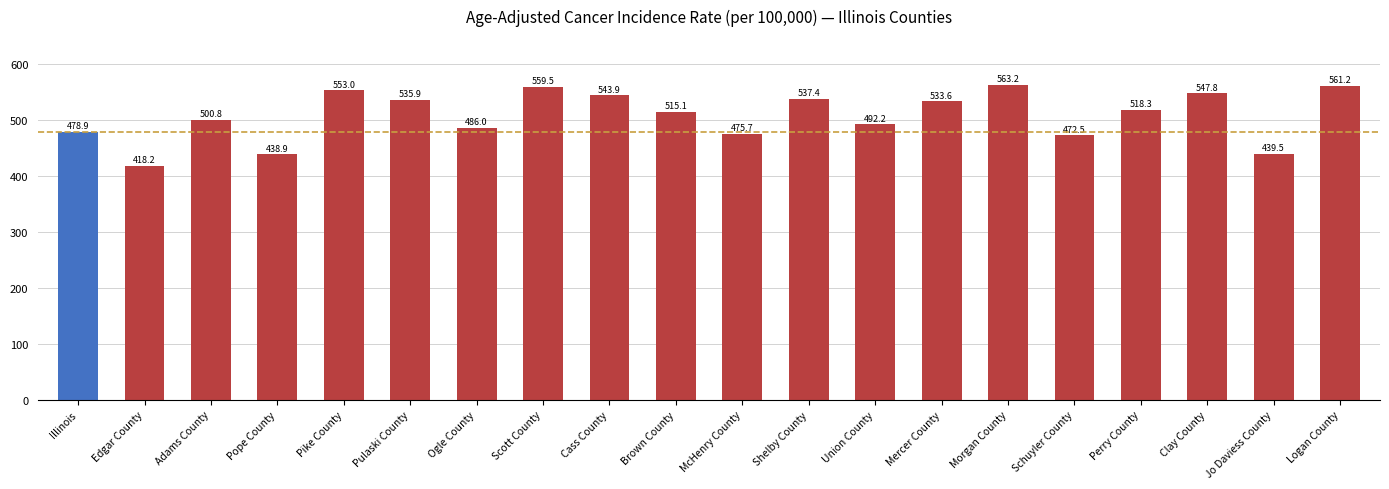

Reading left to right, list all the values displayed in this chart.

478.9	418.2	500.8	438.9	553.0	535.9	486.0	559.5	543.9	515.1	475.7	537.4	492.2	533.6	563.2	472.5	518.3	547.8	439.5	561.2